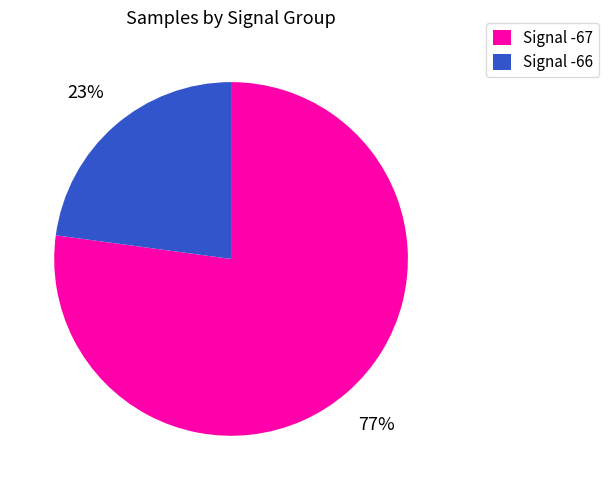

To the nearest percent, what is the difference between the largest and smallest slice percentages?

54%